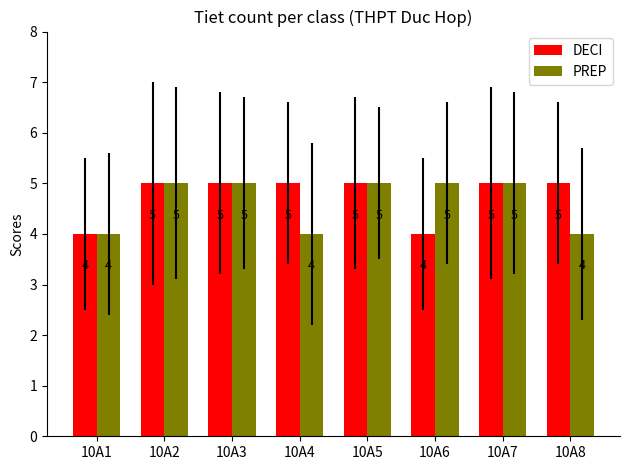

How many groups of bars are there?

8